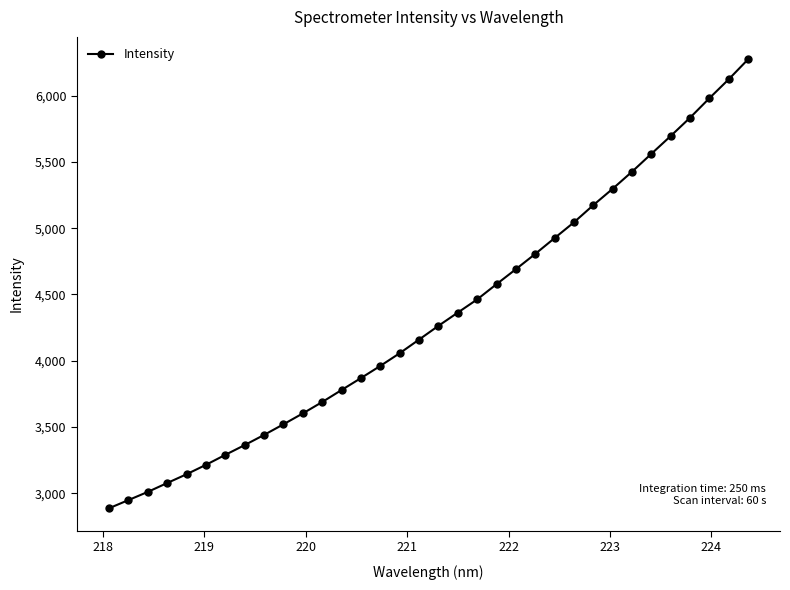

How many series are shown in this chart?

1